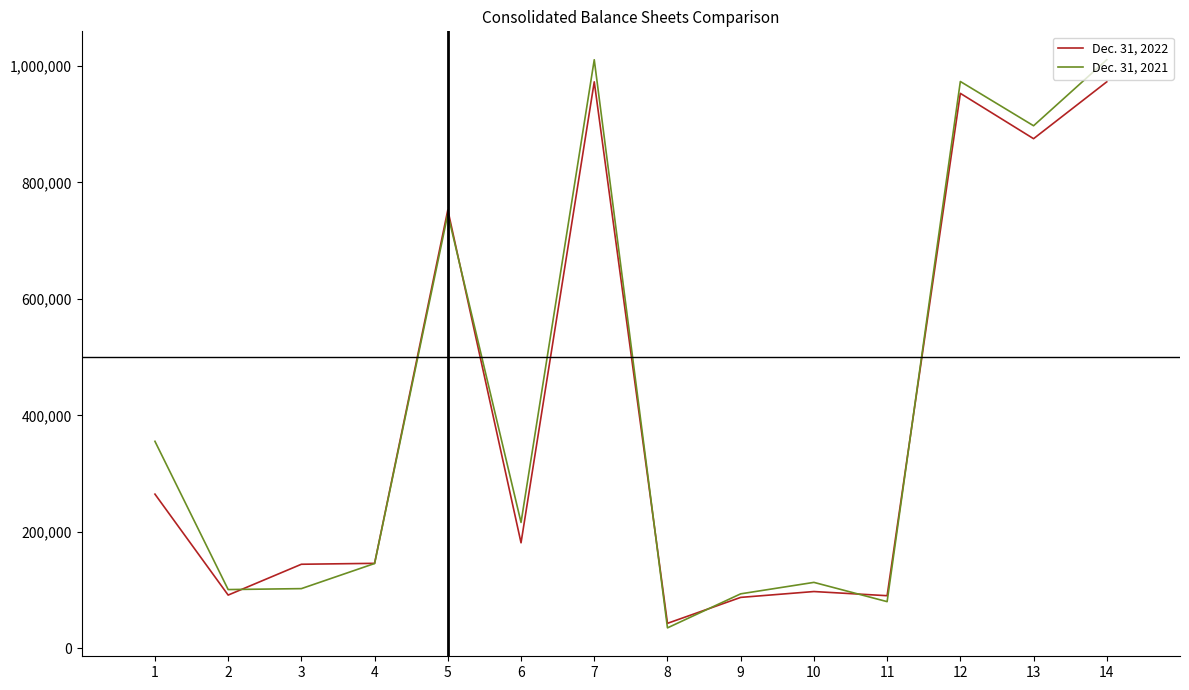

Between which two adjacent categories do Dec. 31, 2022 and Dec. 31, 2021 first intersect?

2 and 3